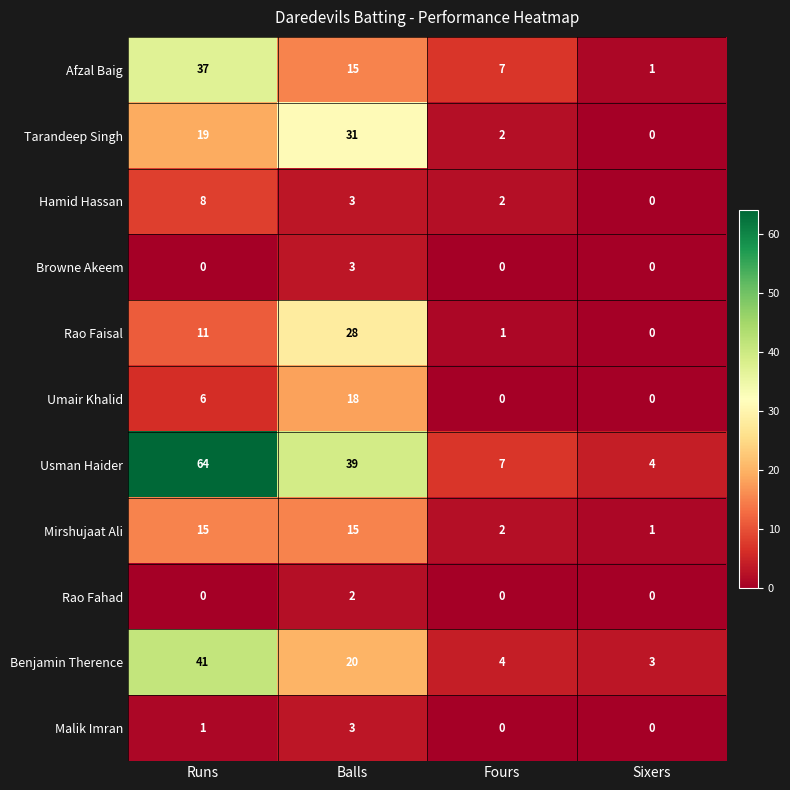

What is the difference between the maximum and minimum values in the Umair Khalid series?

18